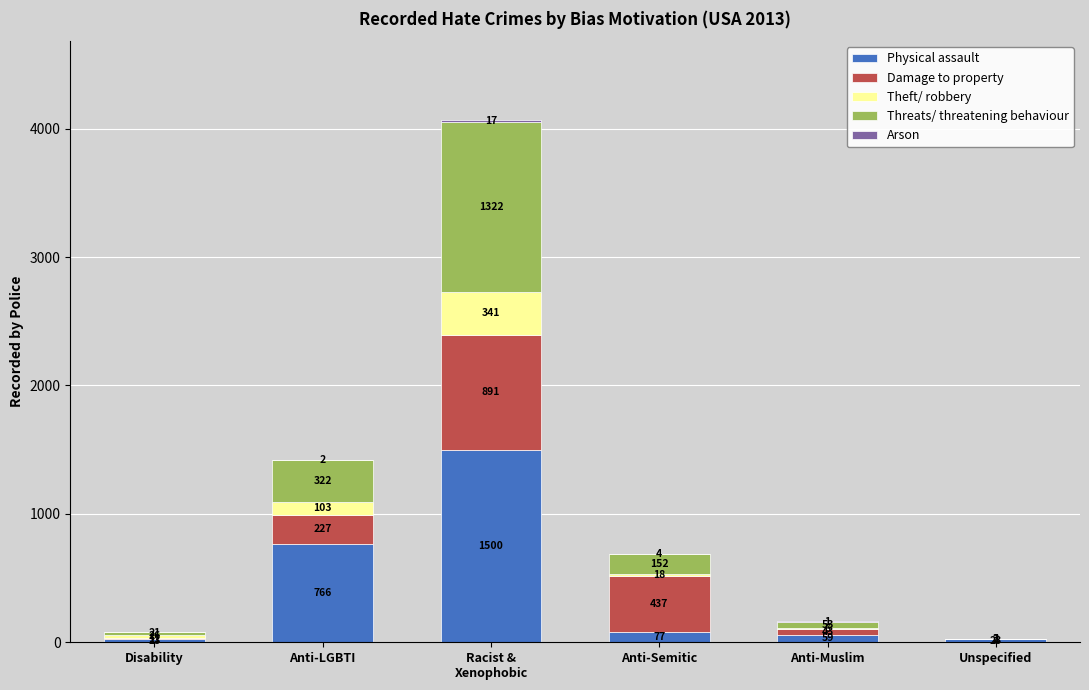

What value does the Physical assault series have at Disability, to the nearest 10?

20